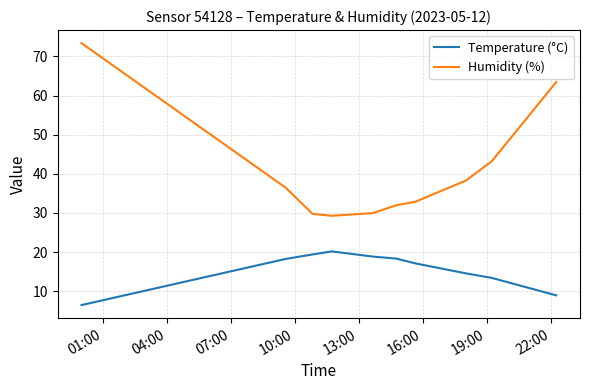

List the series in order of their overall mean, lowest first.

Temperature (°C), Humidity (%)